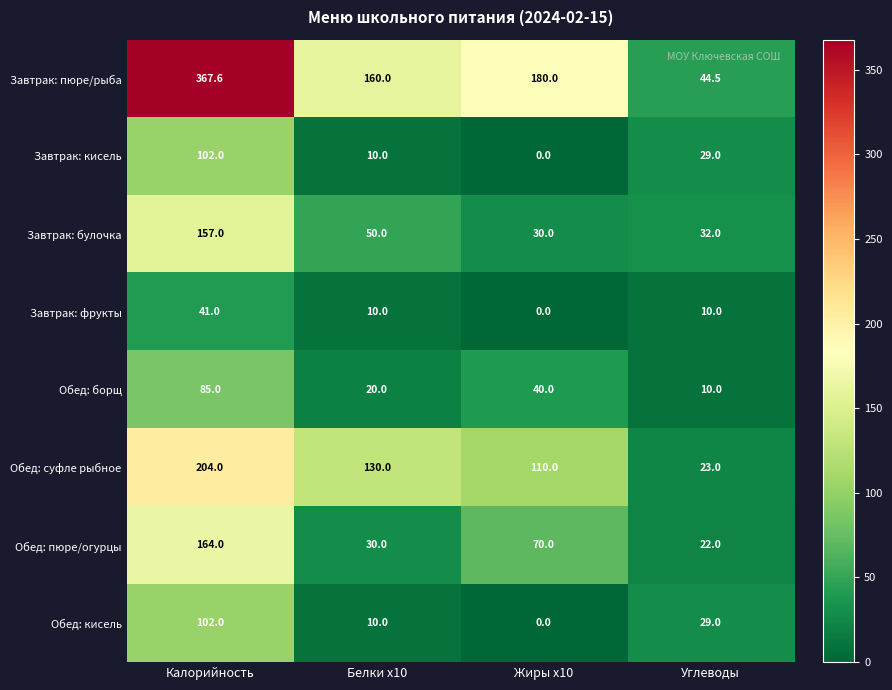

What is the highest value of the Завтрак: кисель series?

102.0